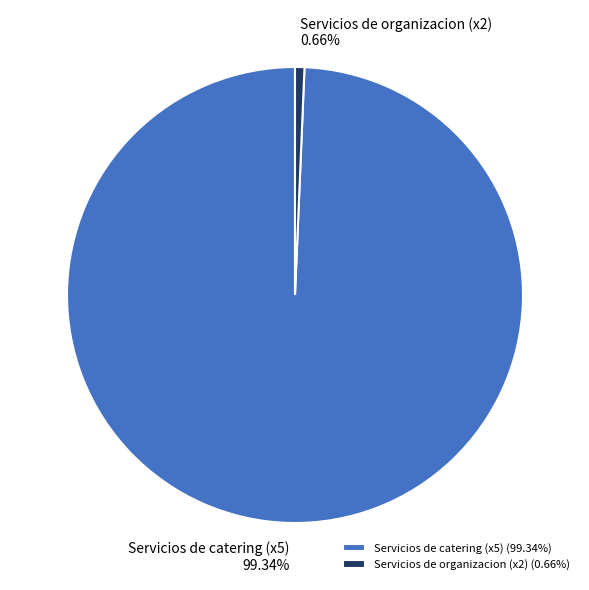

Is the sum of Servicios de organizacion (x2) and Servicios de catering (x5) greater than half?

Yes